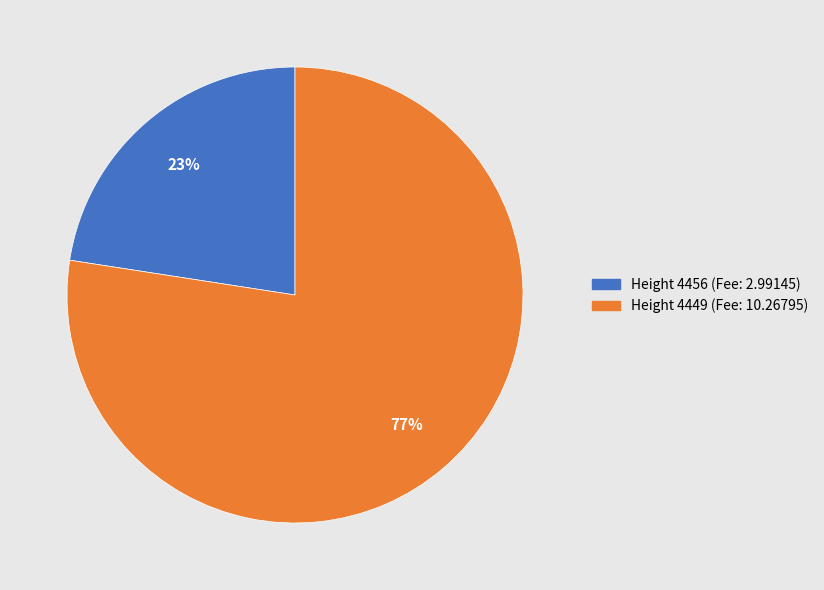

To the nearest percent, what portion does Height 4449 (Fee: 10.26795) represent?

77%